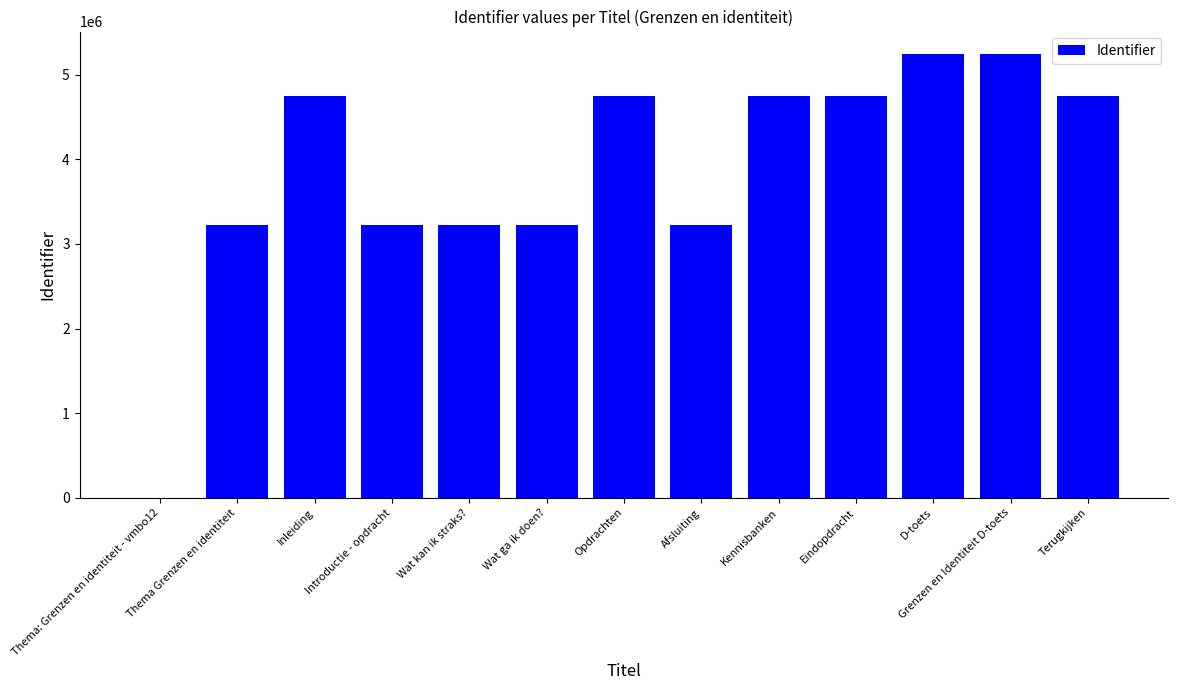

Is it true that the value at Inleiding is 7883432?

False